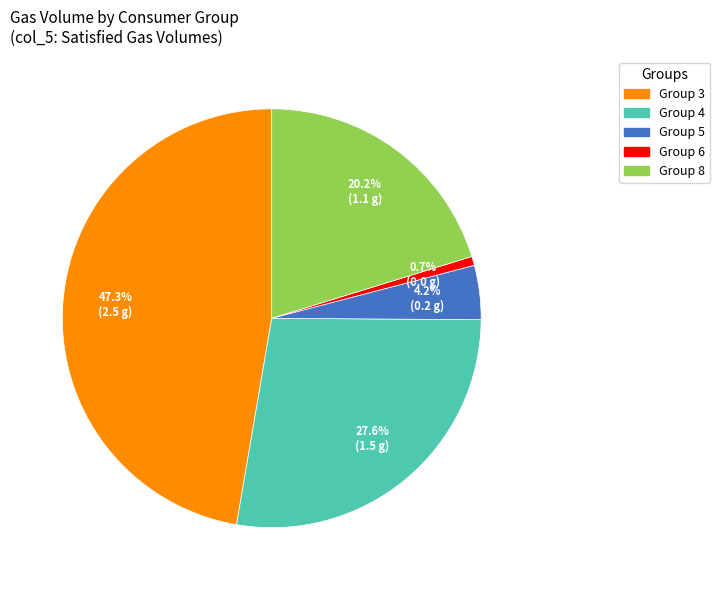

Does any single category account for the majority?

No